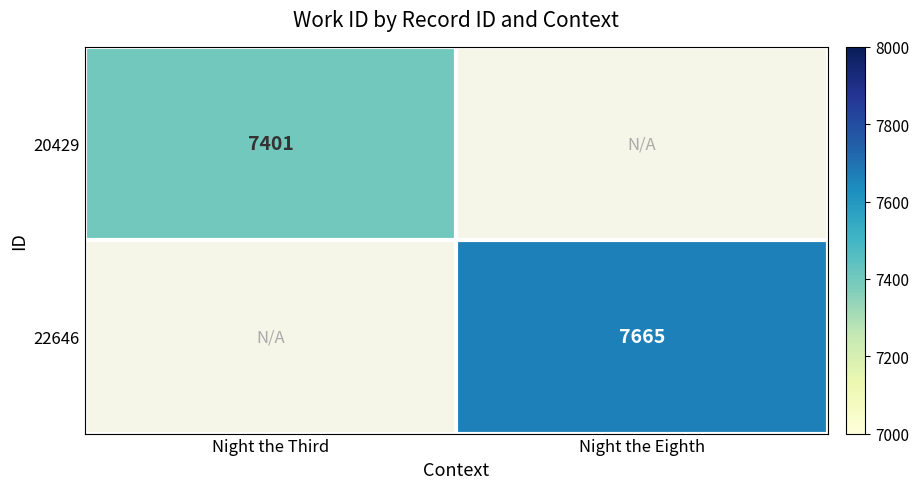

True or false: 20429 has a value of 7401 at Night the Third.

True